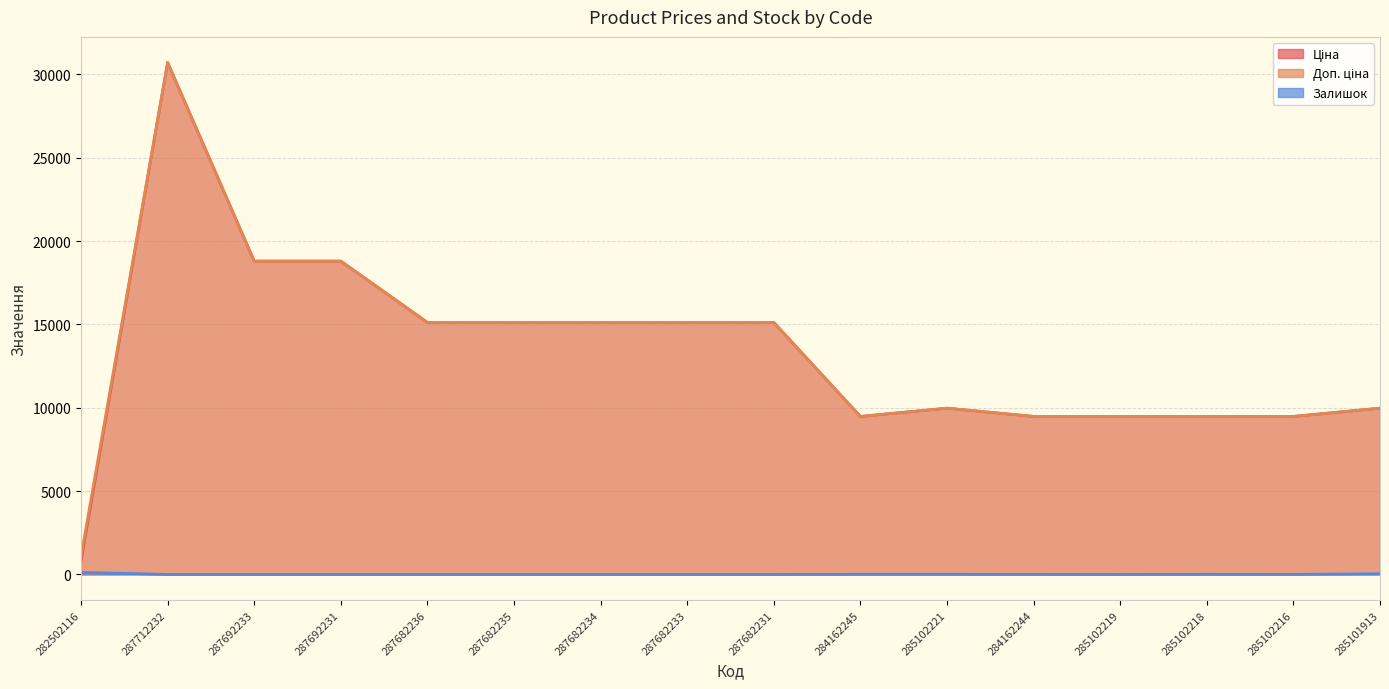

Count the number of categories in the chart.

16